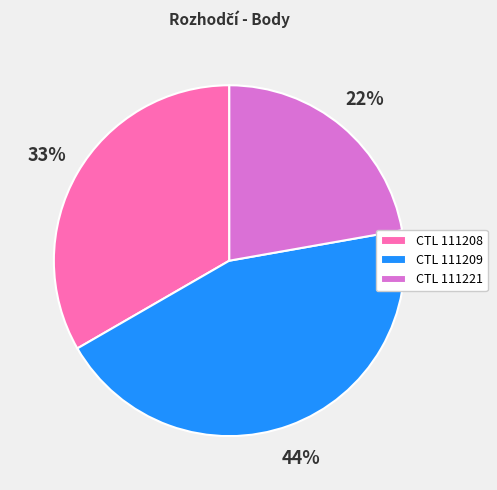

To the nearest percent, what portion does CTL 111221 represent?

22%